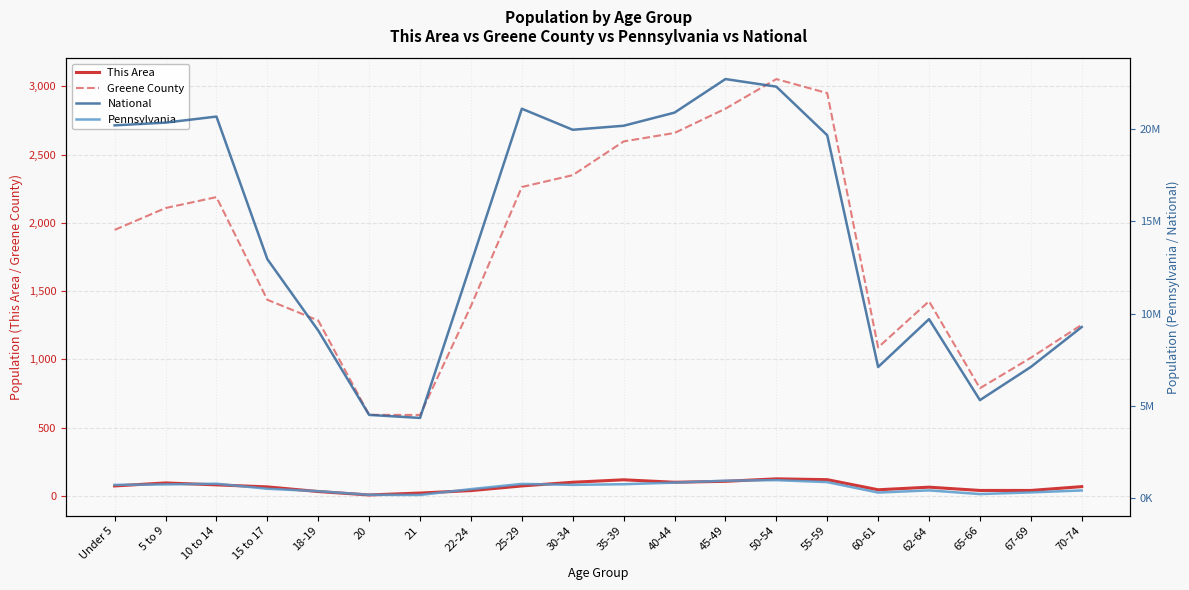

Which series changed the most between 18-19 and 21?

National